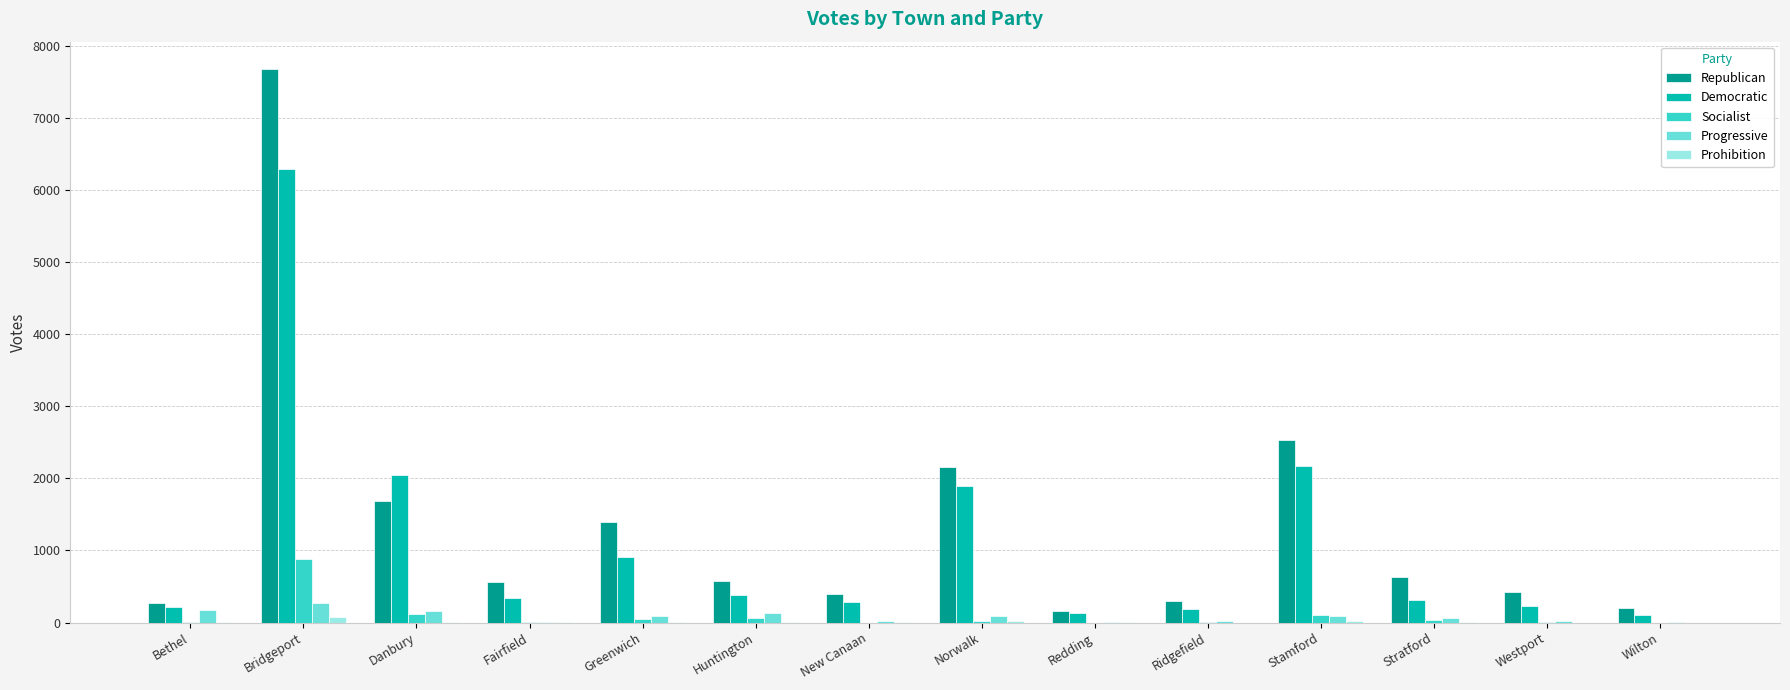

At which label does Democratic first exceed 334?

Bridgeport